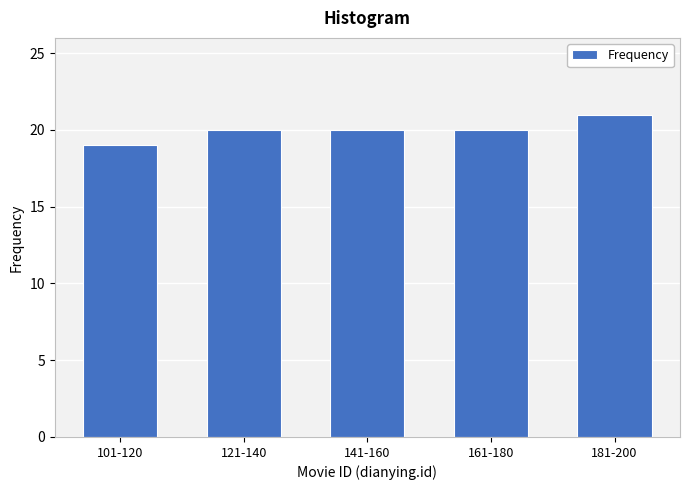

Reading left to right, extract all data points from this chart.

101-120=19	121-140=20	141-160=20	161-180=20	181-200=21